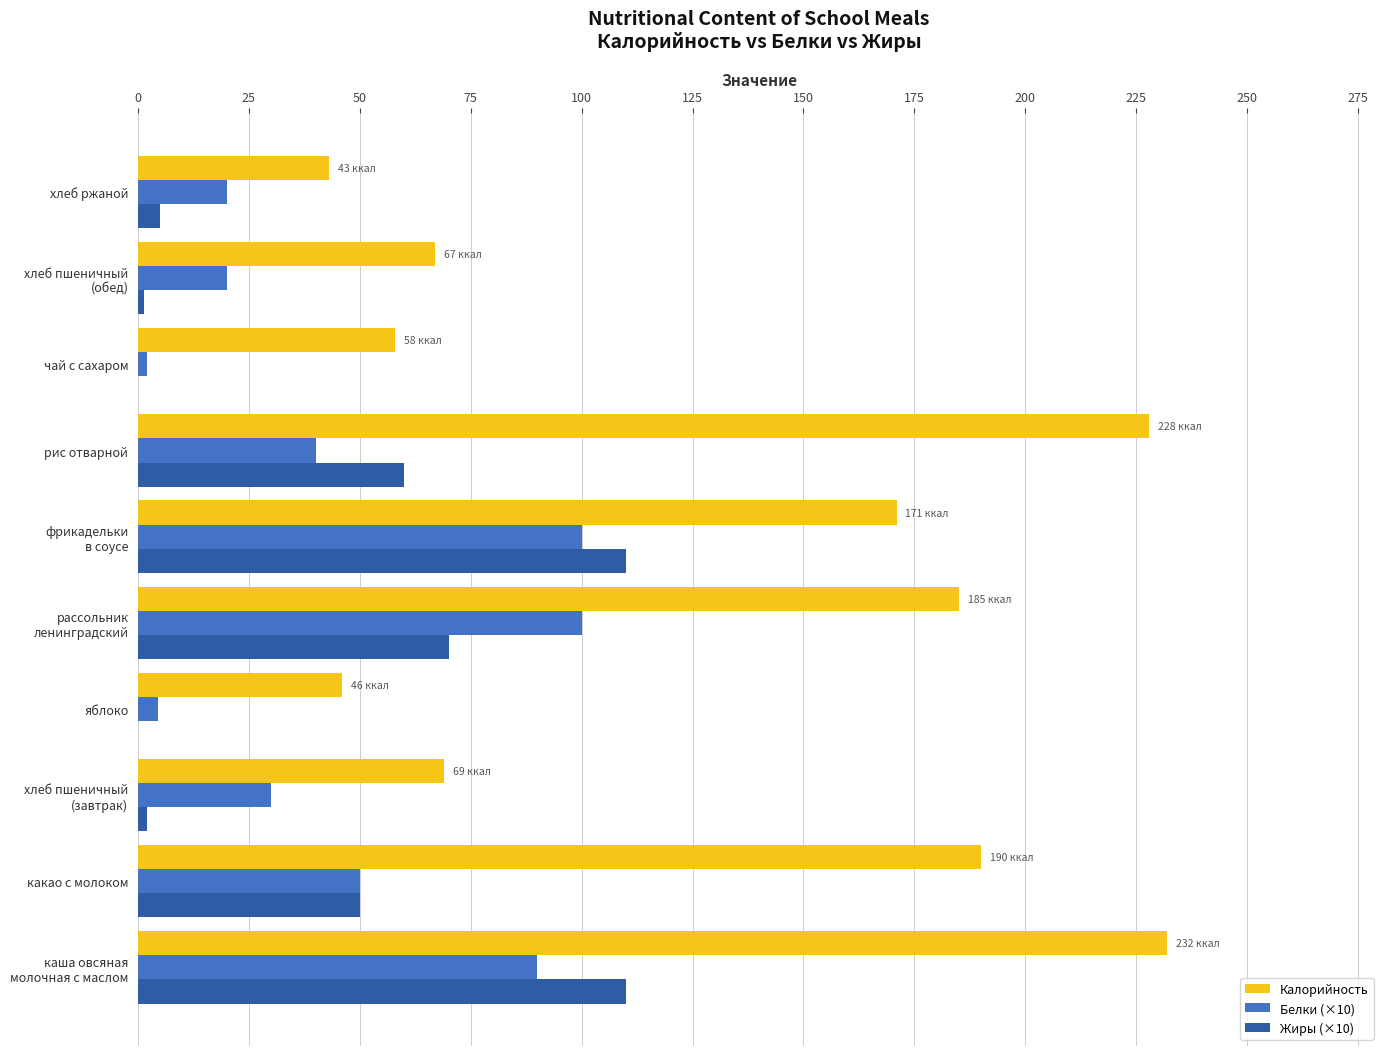

At which label is Жиры (×10) closest to 55?

какао с молоком